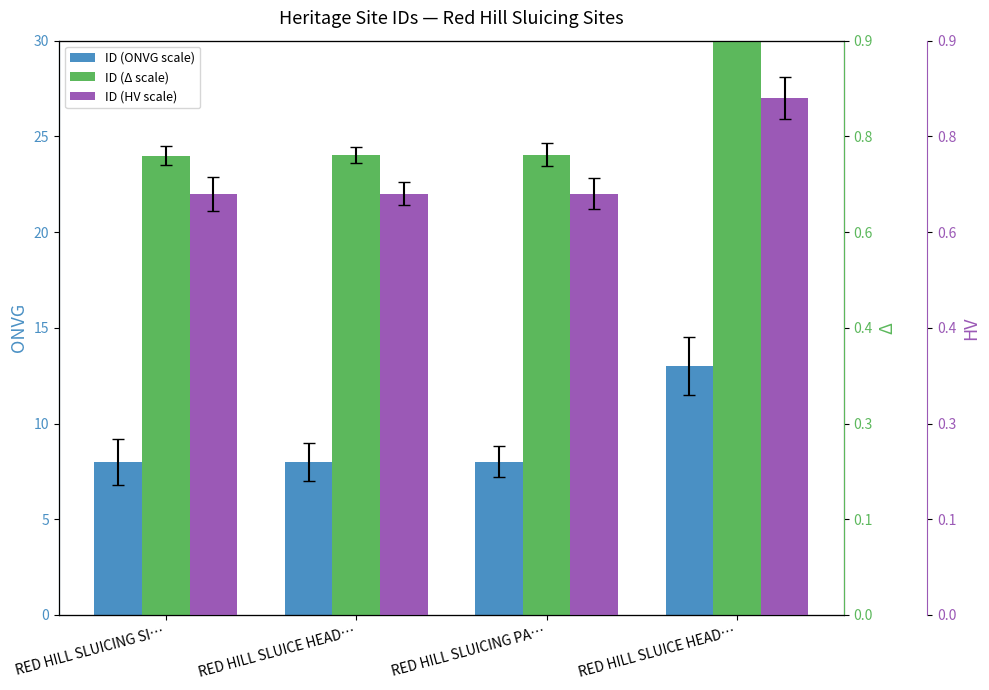

At which label does ID (HV scale) reach its peak?

RED HILL SLUICE HEAD…